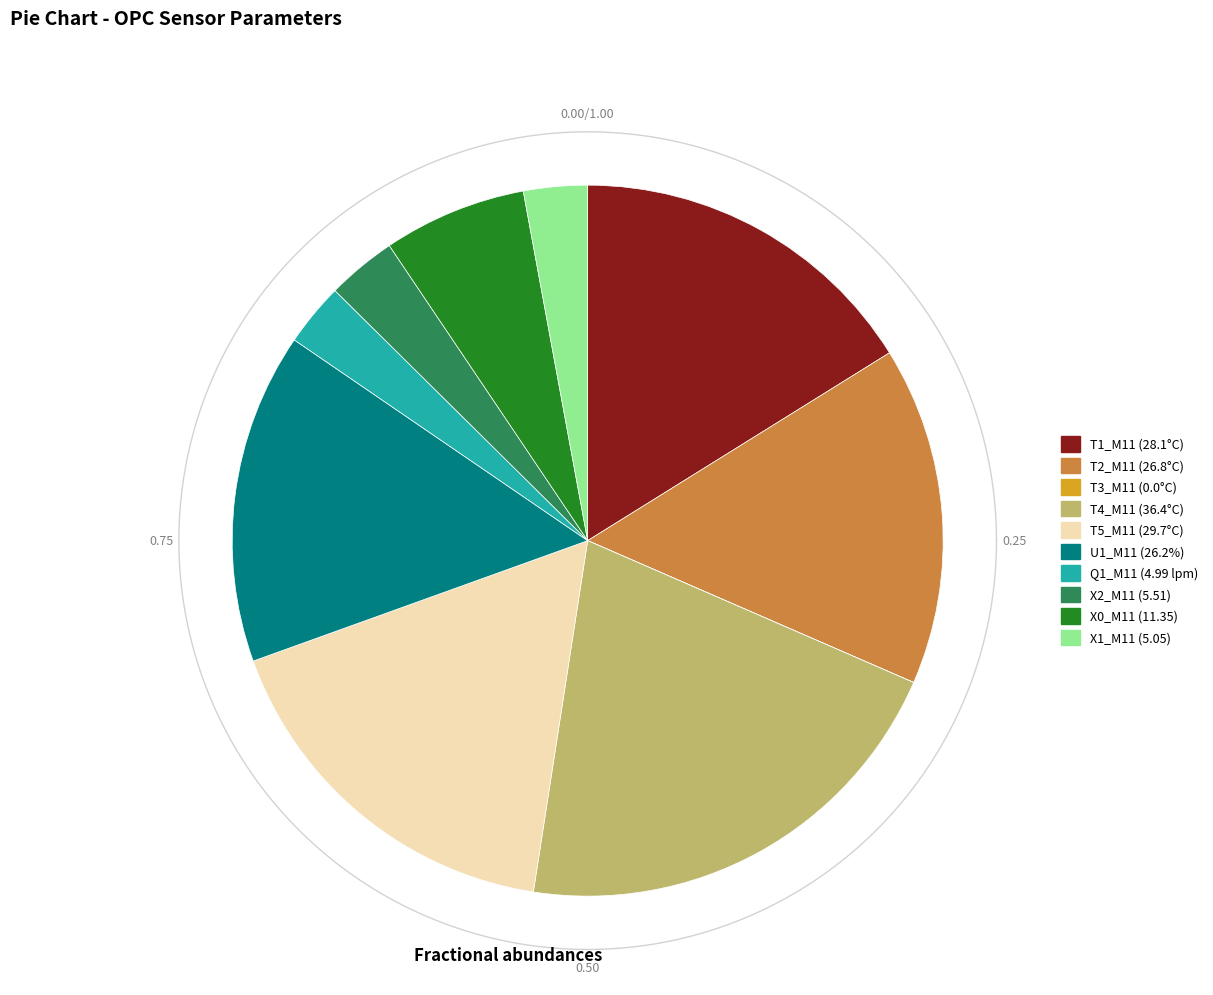

The T1_M11 (28.1°C) slice represents 16% of the pie. True or false?

True